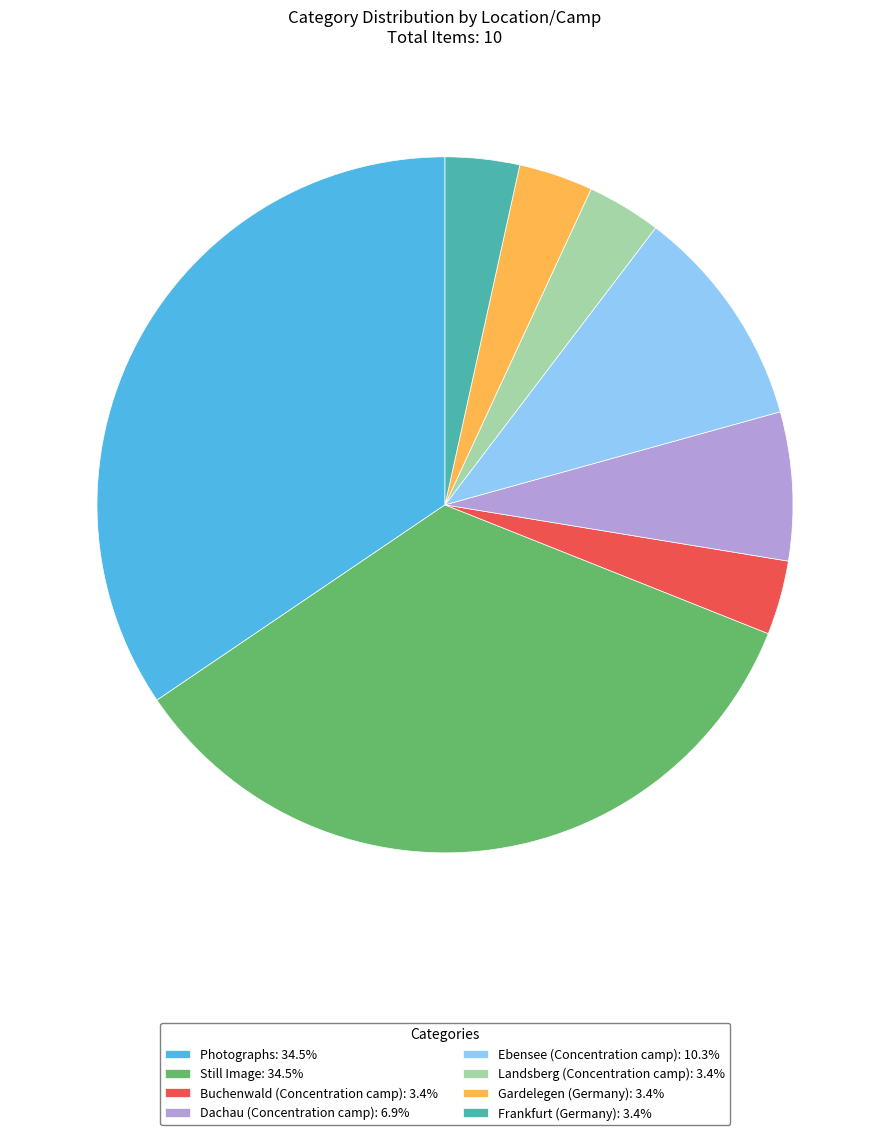

Is the sum of Ebensee (Concentration camp): 10.3% and Frankfurt (Germany): 3.4% greater than half?

No